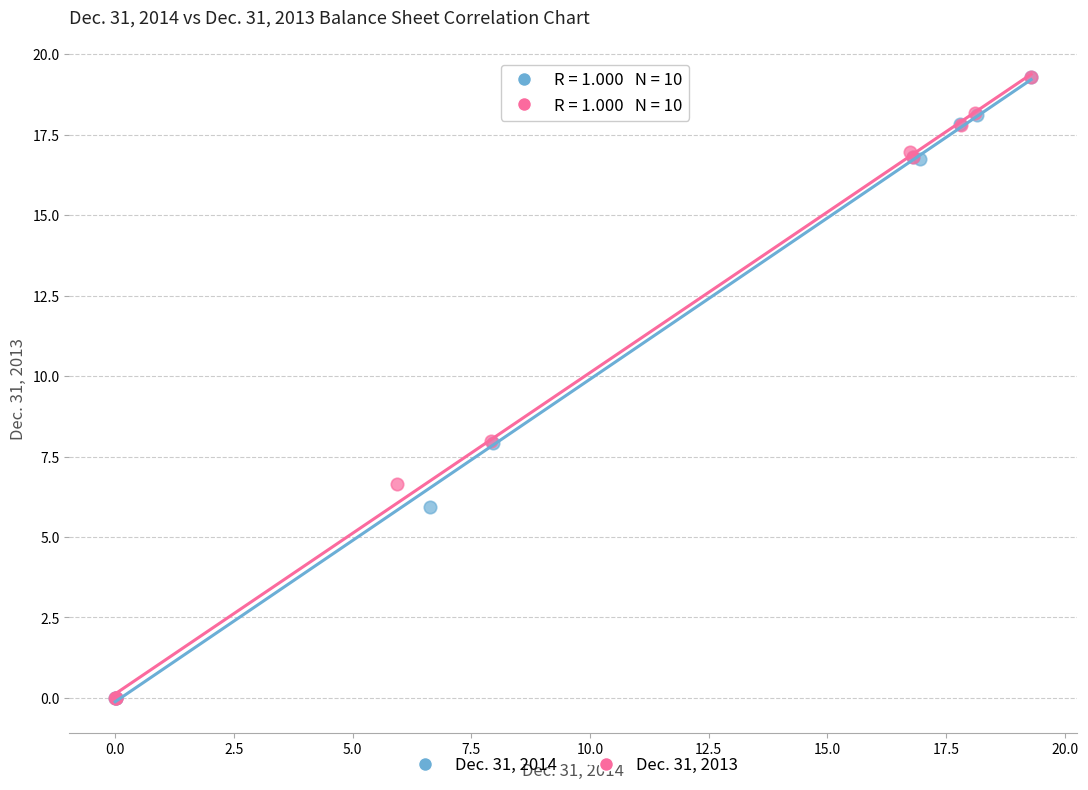

What are all the series names shown in the legend?

Dec. 31, 2014, Dec. 31, 2013